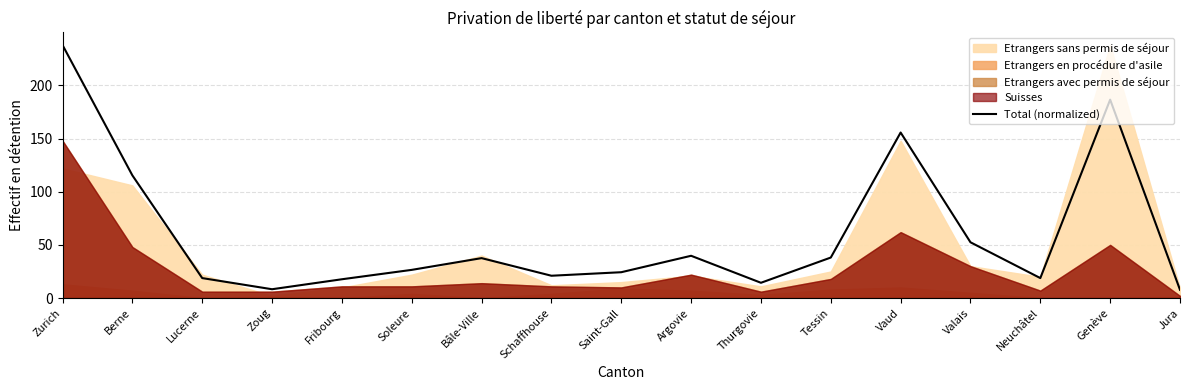

The chart shows a value of 186.6 at Genève. True or false?

True